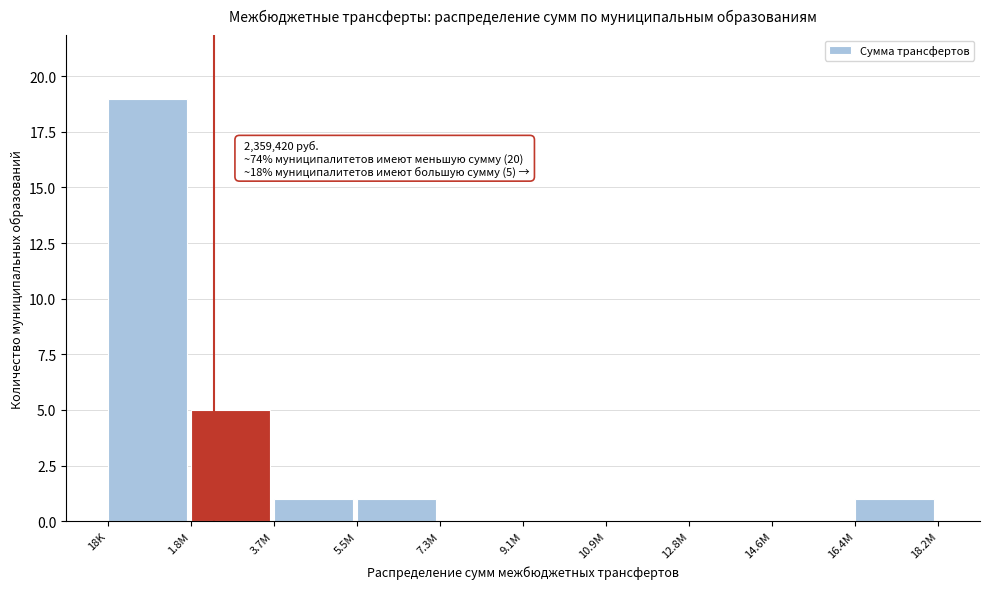

Reading left to right, transcribe all the data shown in this chart.

18K=19	1.8M=5	3.7M=1	5.5M=1	7.3M=0	9.1M=0	10.9M=0	12.8M=0	14.6M=0	16.4M=1